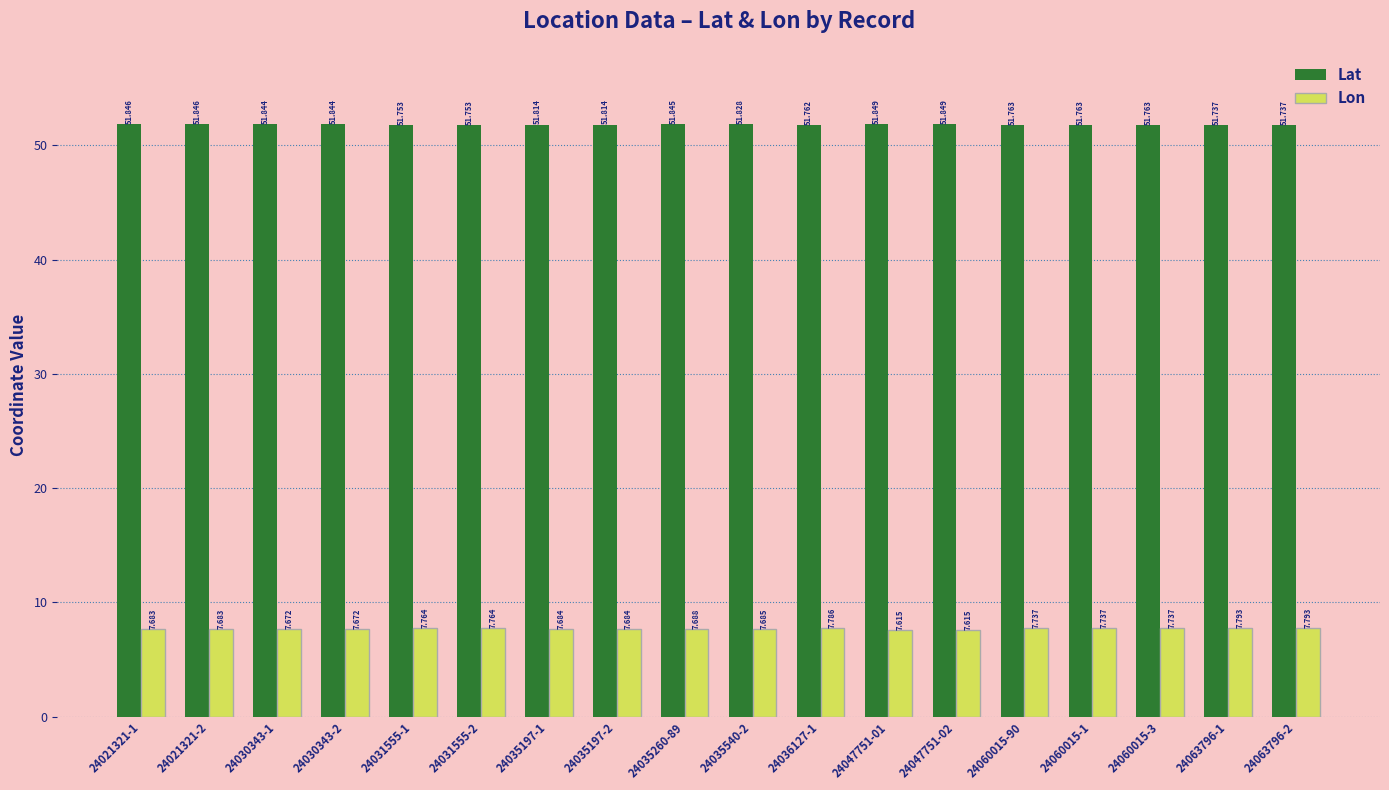

What is the label of the 18th bar from the left?

24063796-2